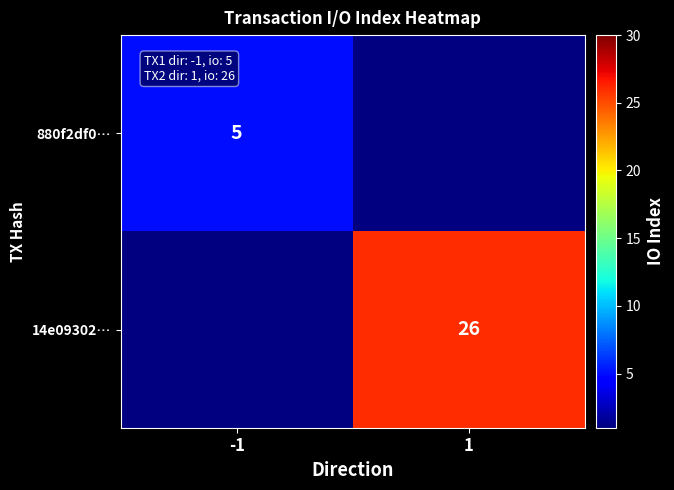

The value of 14e09302… at 1 is 39. True or false?

False